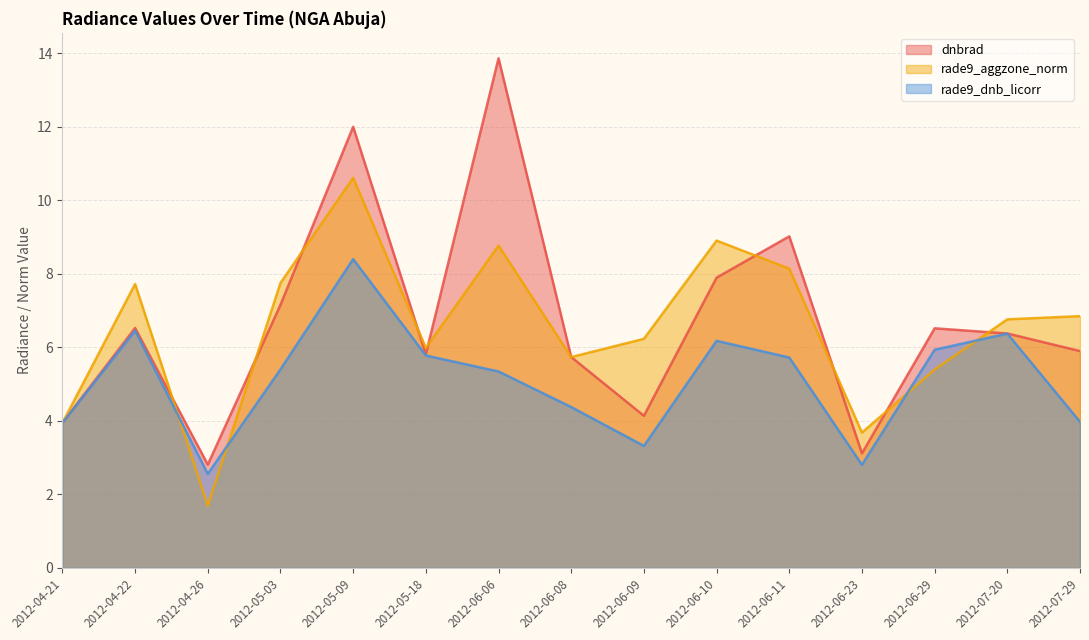

Rank the series by their maximum value, from highest to lowest.

dnbrad, rade9_aggzone_norm, rade9_dnb_licorr